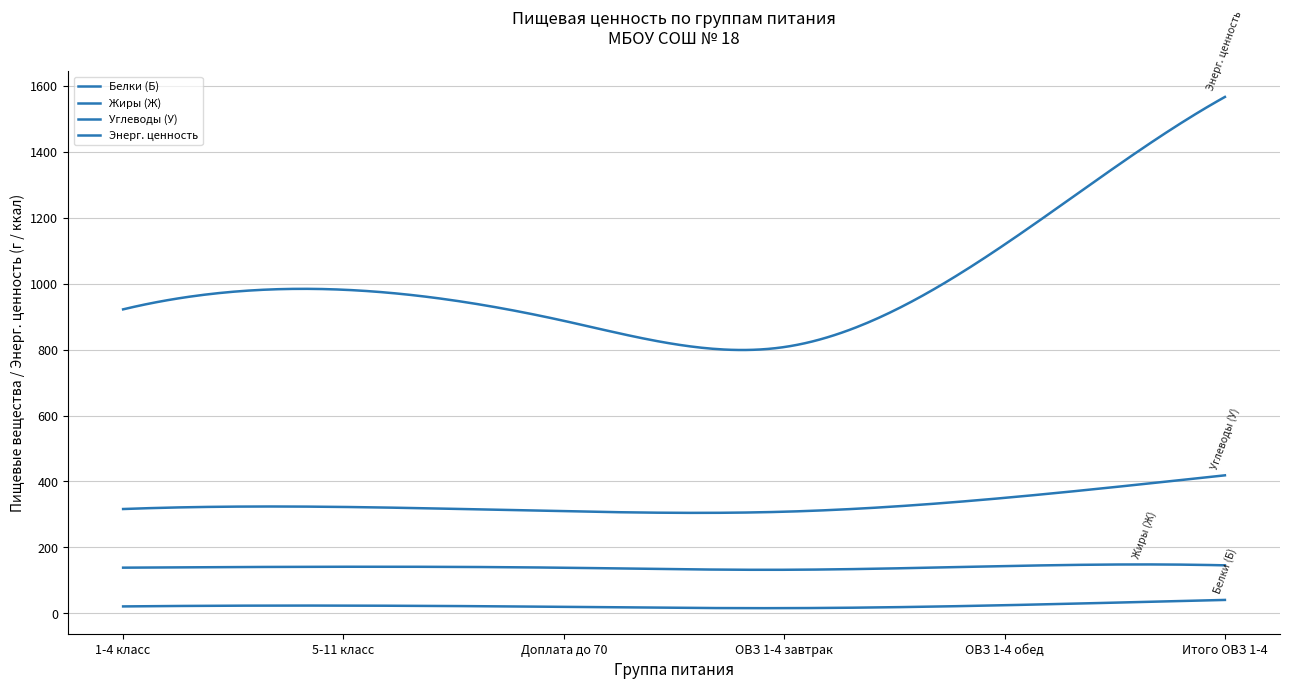

Does the chart display data point markers on the line(s)?

No